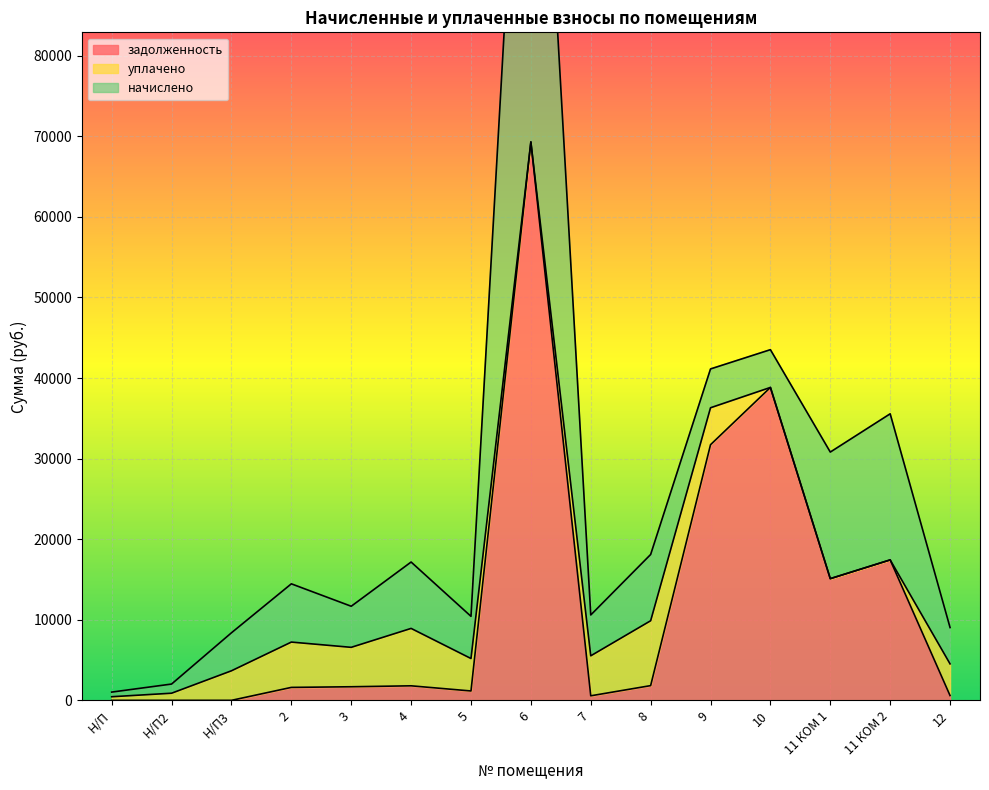

How many positive values does the задолженность series have?

12